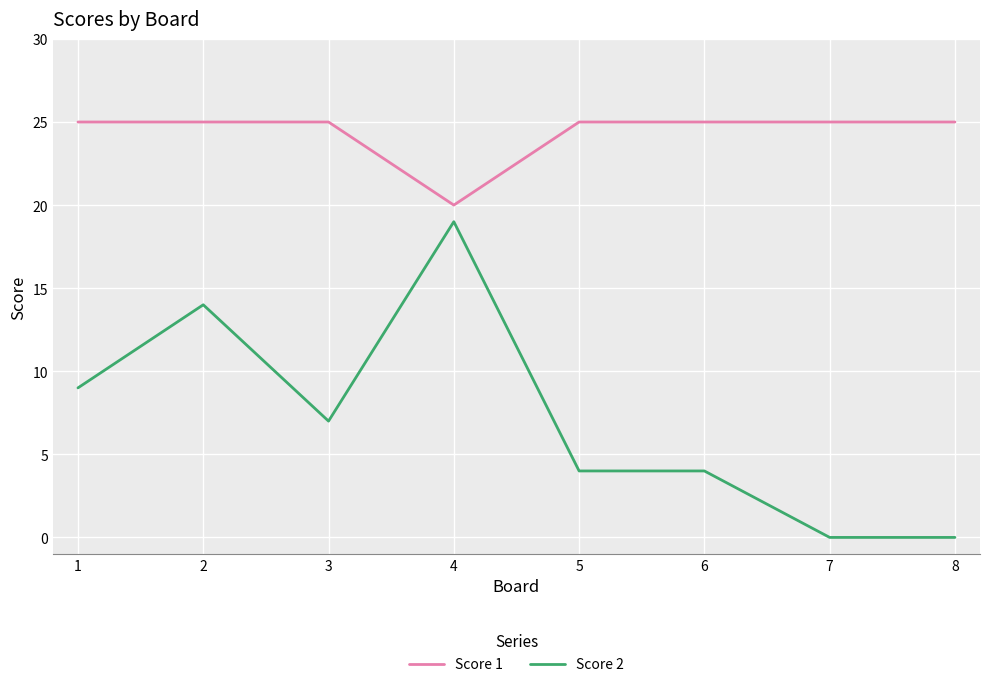

Count the Score 1 values in the range 25 to 26.

7